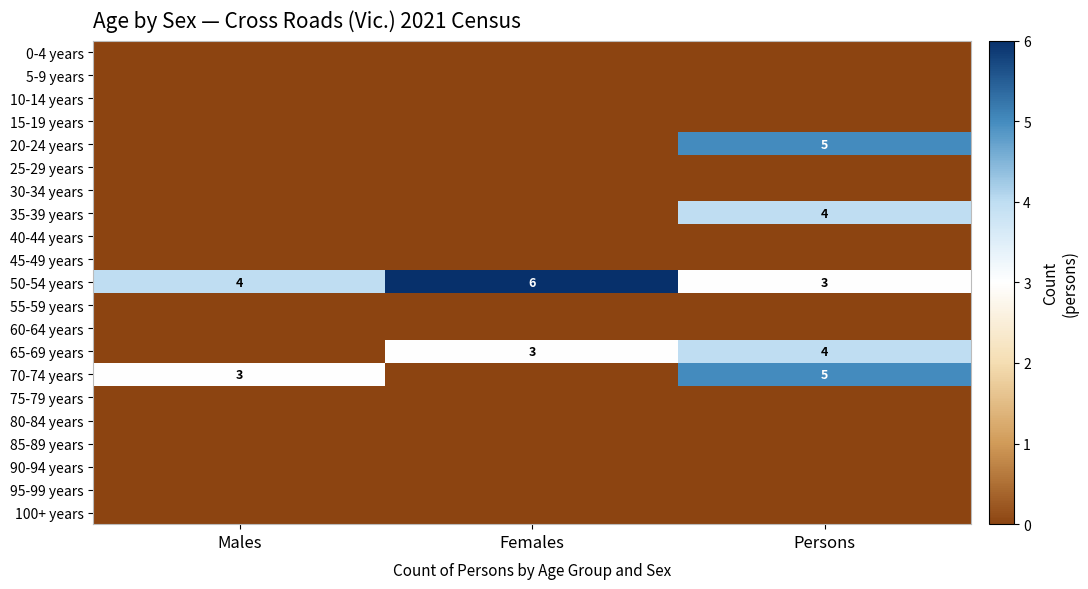

Which category has the highest value in the 50-54 years series?

Females